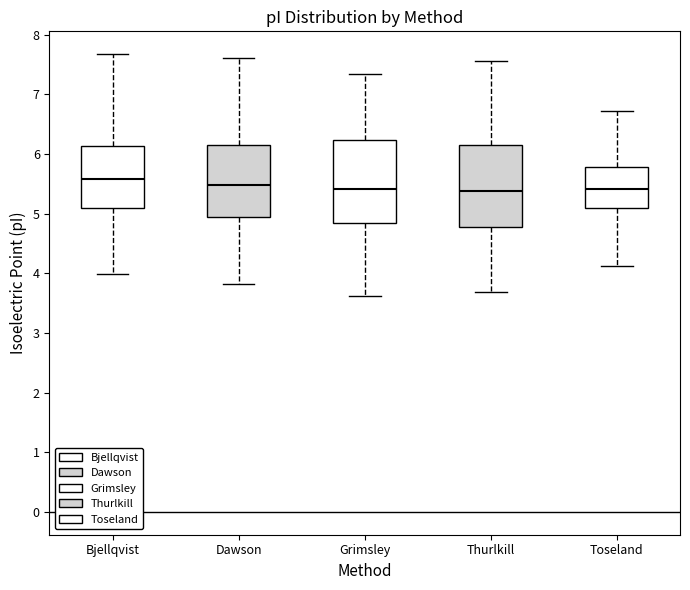

Where is the lower edge of the box for Grimsley on the y-axis? The values are not printed on the chart, so give them approximately, as read against the axis.

4.8